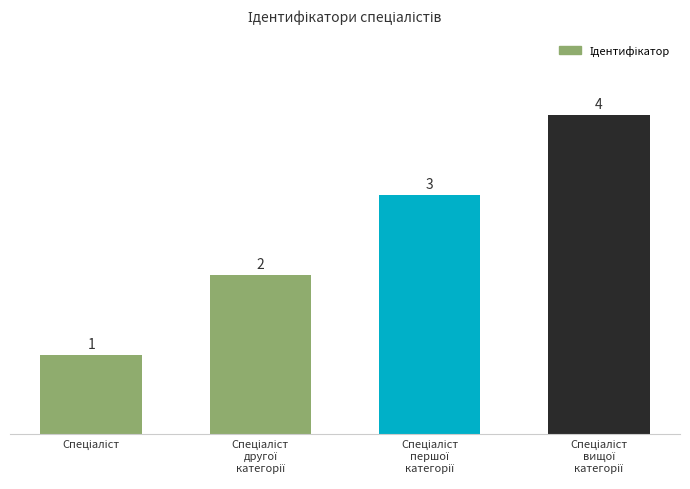

What is the value of the 3rd bar from the left?

3